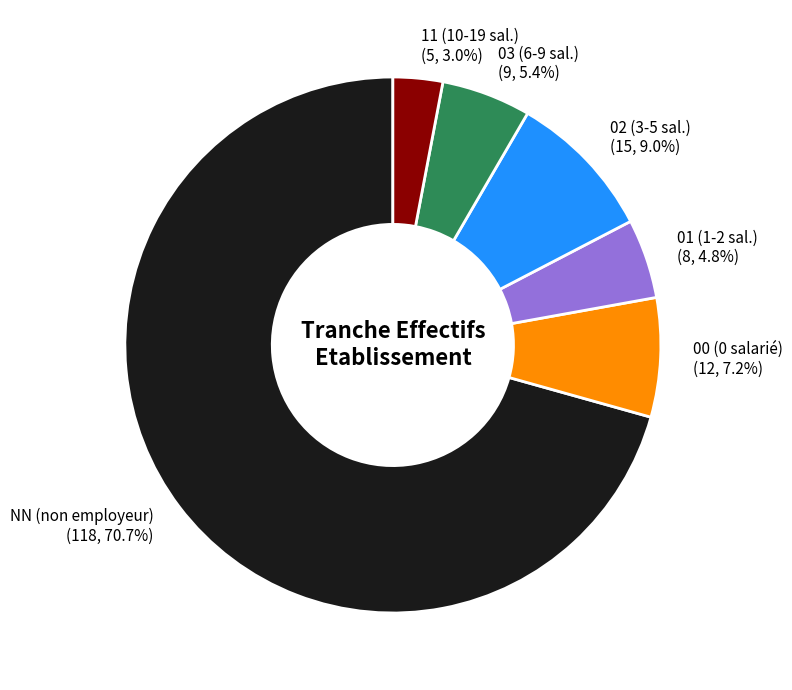

Is it true that 00 is 17% of the pie?

False